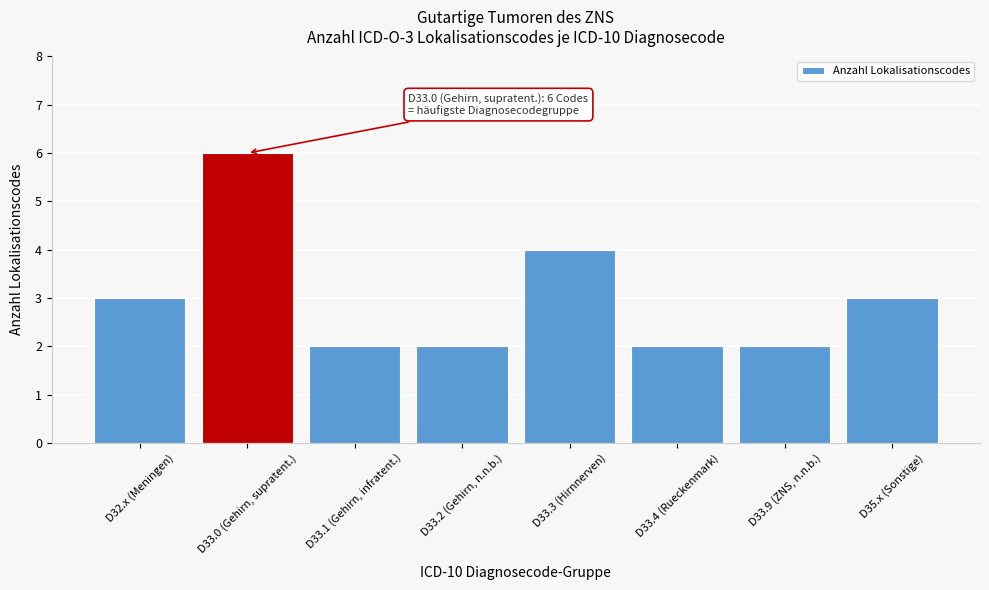

Reading left to right, list all the values displayed in this chart.

D32.x (Meningen)=3	D33.0 (Gehirn, supratent.)=6	D33.1 (Gehirn, infratent.)=2	D33.2 (Gehirn, n.n.b.)=2	D33.3 (Hirnnerven)=4	D33.4 (Rueckenmark)=2	D33.9 (ZNS, n.n.b.)=2	D35.x (Sonstige)=3